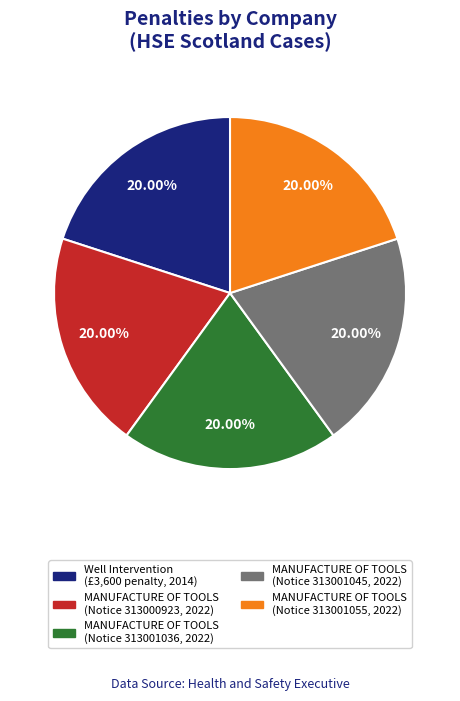

Count the number of slices in the pie.

5